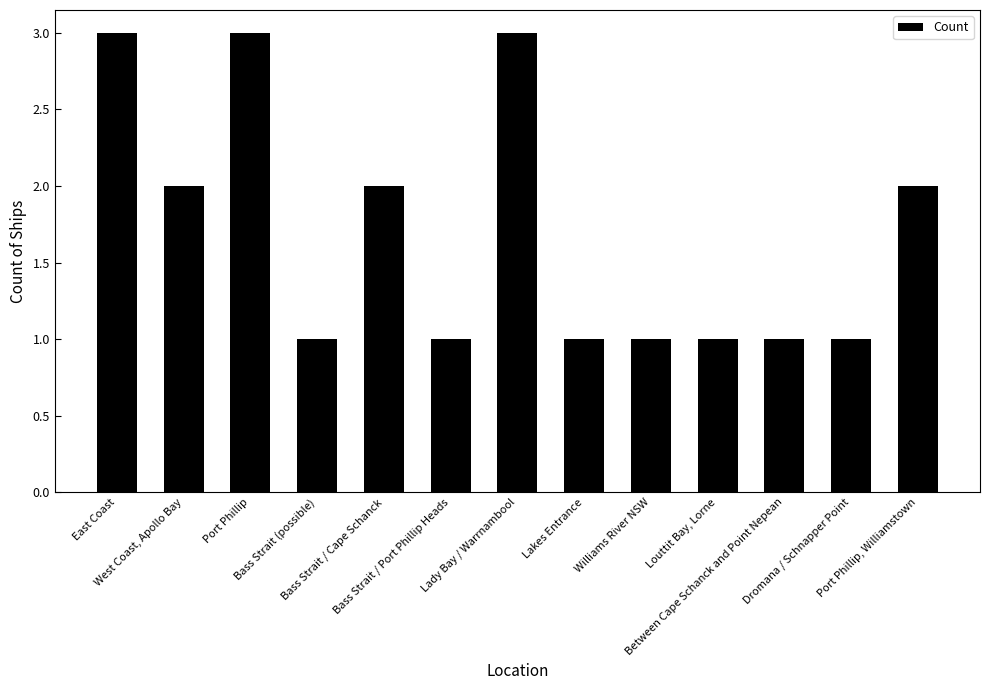

True or false: the data shows 2 at Dromana / Schnapper Point.

False